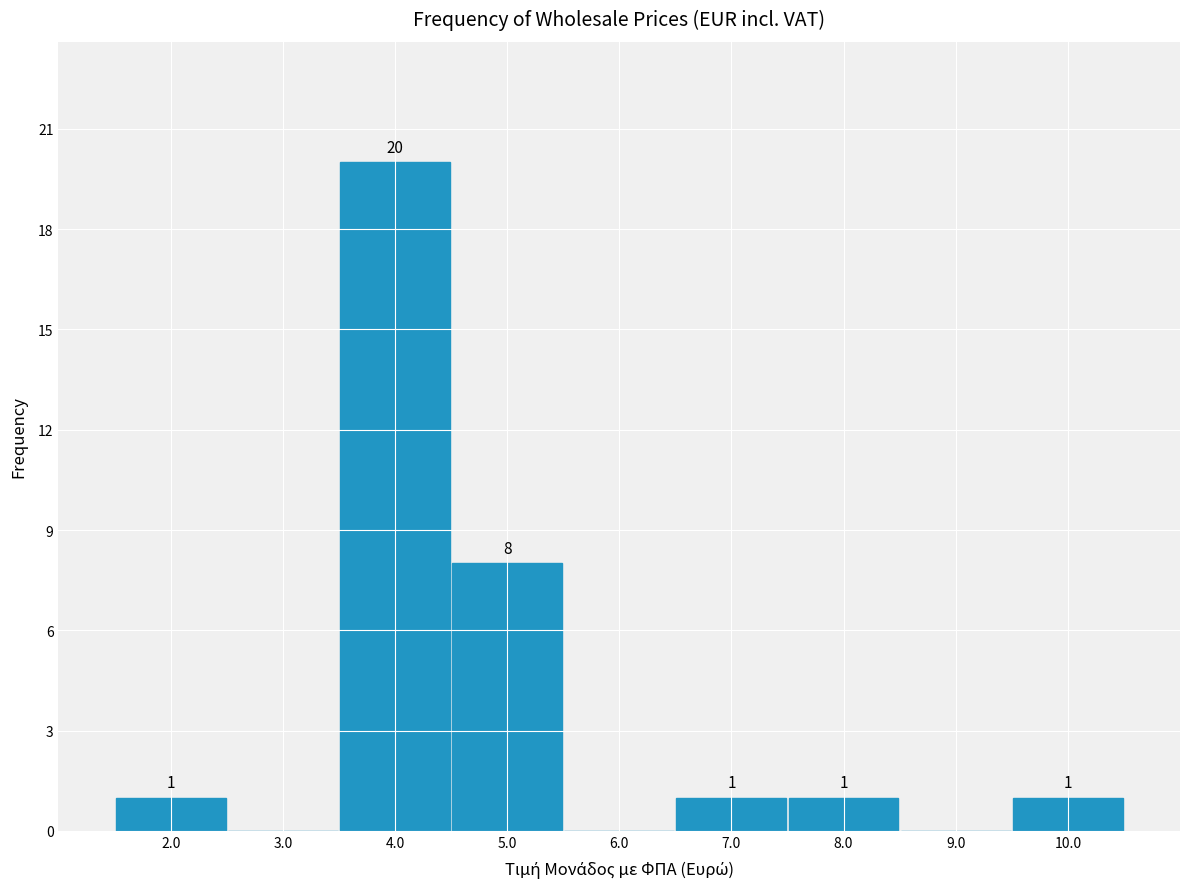

Over which range of the x-axis is the bar tallest?

3.5 to 4.5